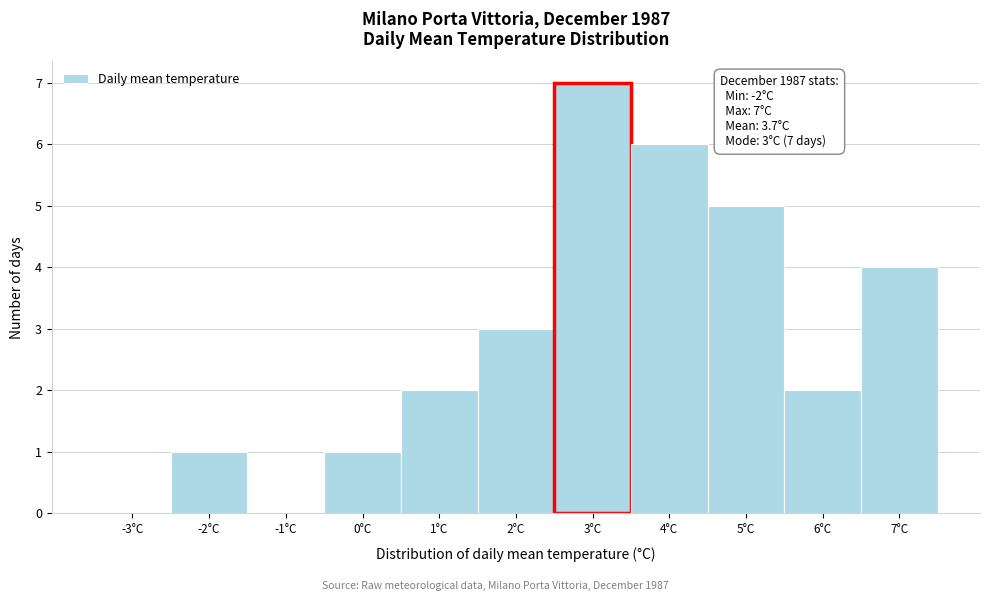

Reading left to right, list all the values displayed in this chart.

-3°C=0	-2°C=1	-1°C=0	0°C=1	1°C=2	2°C=3	3°C=7	4°C=6	5°C=5	6°C=2	7°C=4